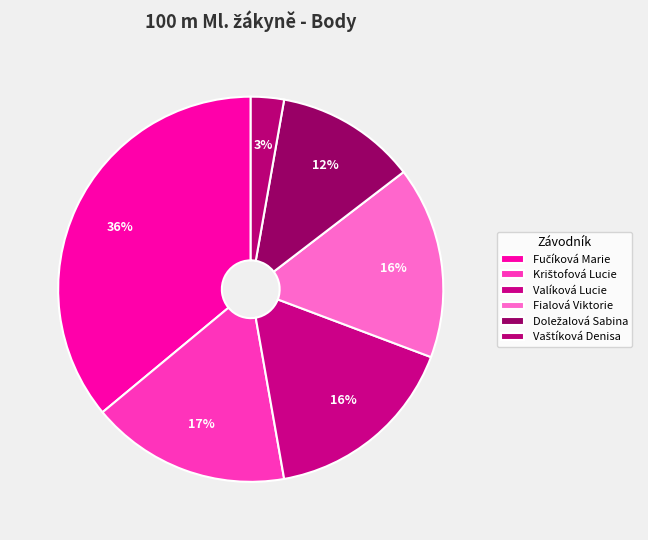

How many segments does this pie chart have?

6